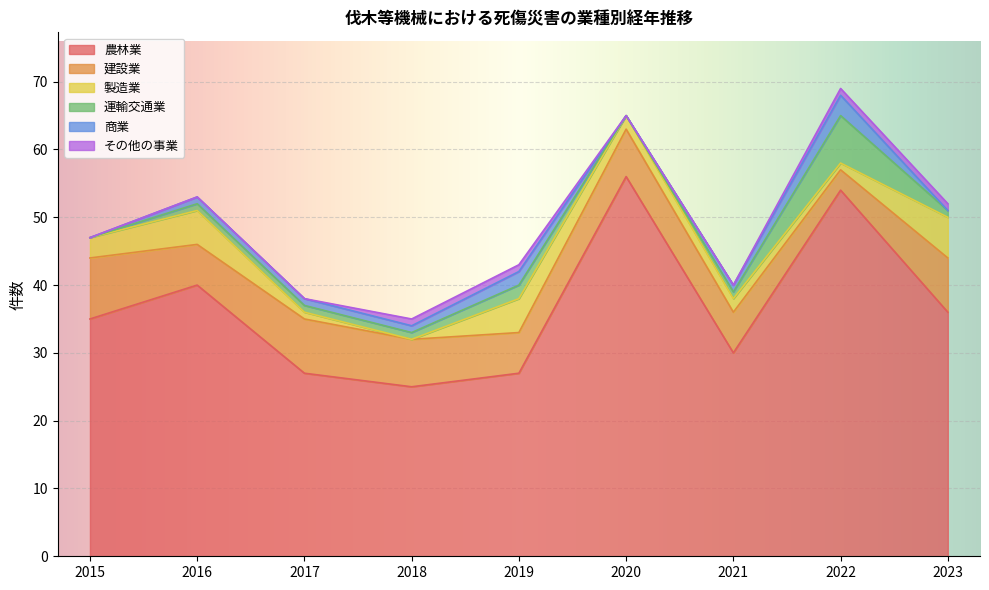

At which label does 農林業 reach its minimum?

2018